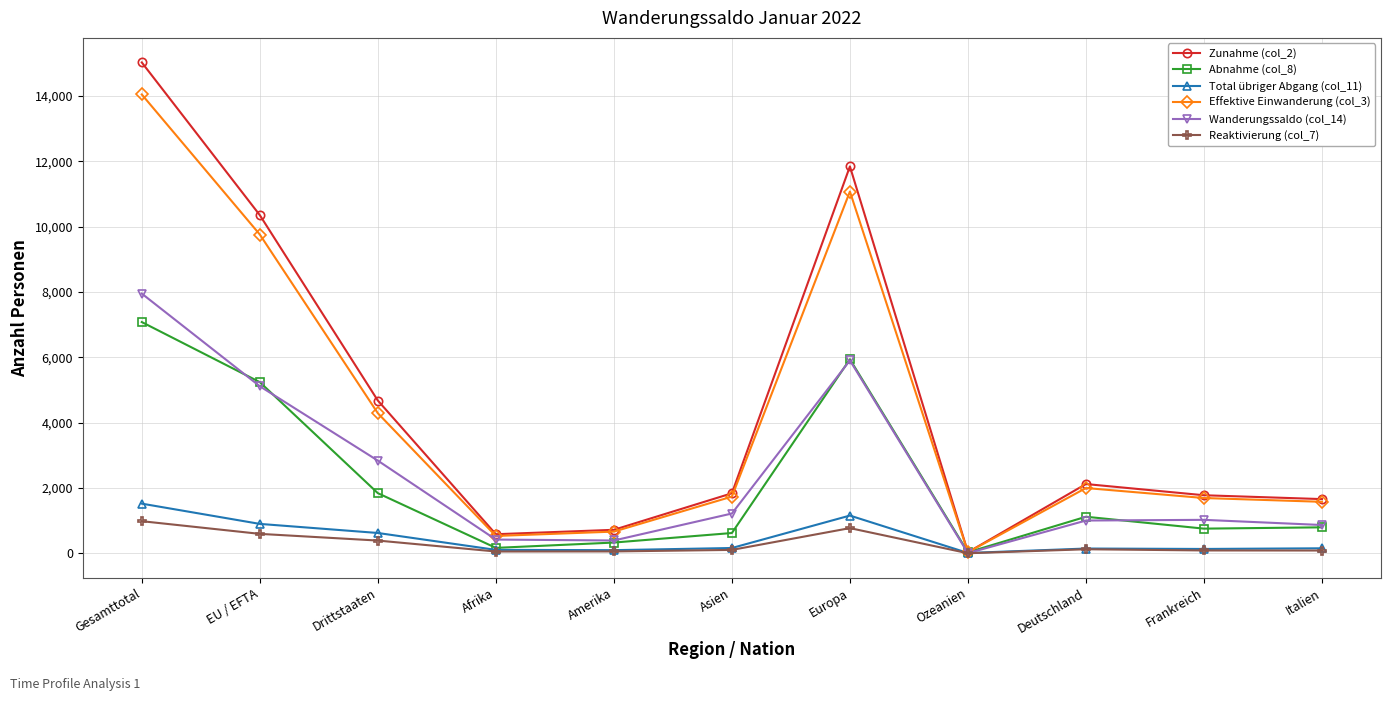

What is the sum of all Wanderungssaldo (col_14) values?

26710